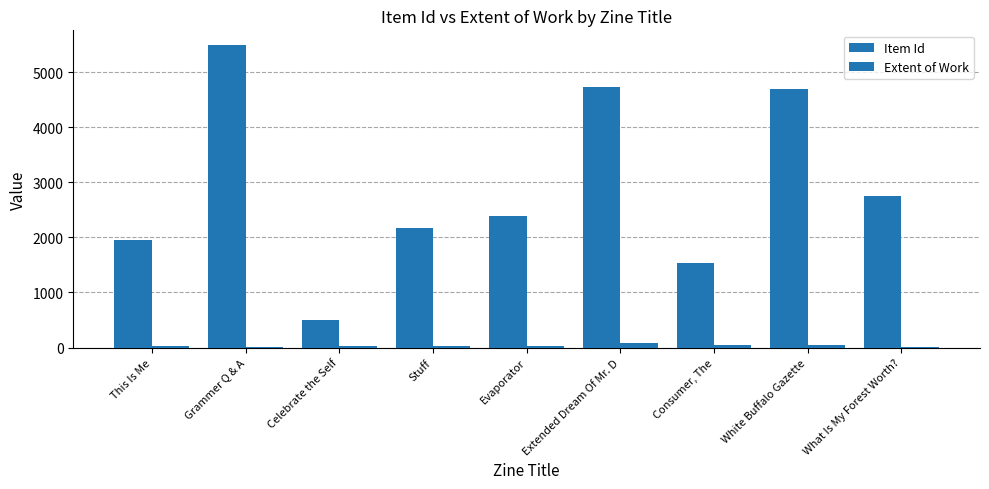

What position from the left is Evaporator?

5